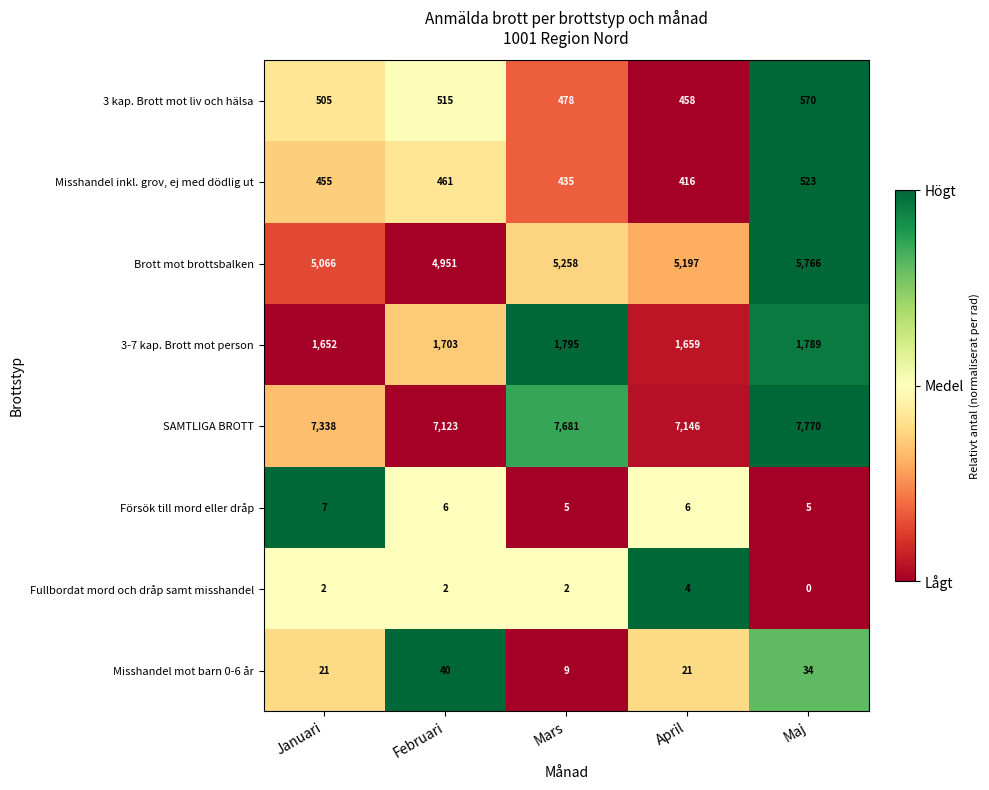

What is the total value across all series at Januari?

15046